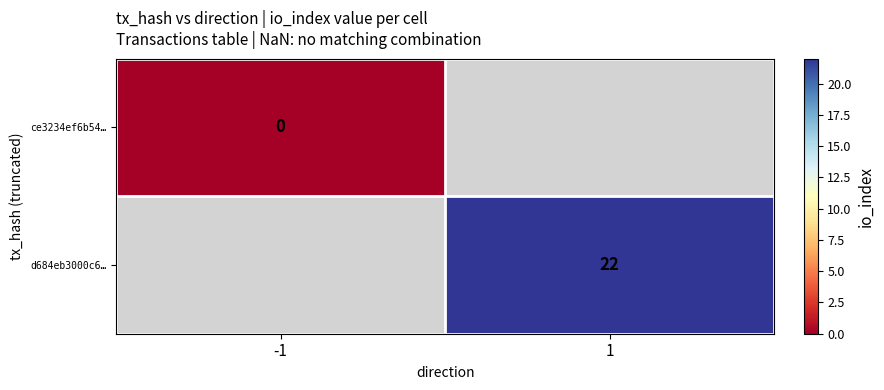

Is it true that d684eb3000c6… equals 22 at 1?

True